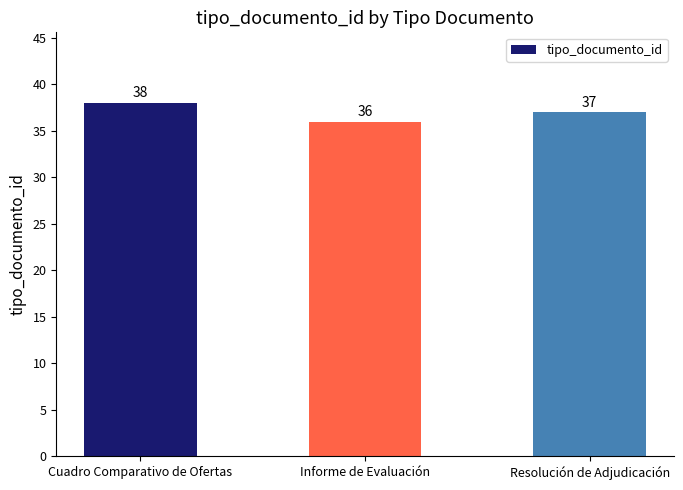

What is the difference between the values at Cuadro Comparativo de Ofertas and Resolución de Adjudicación?

1